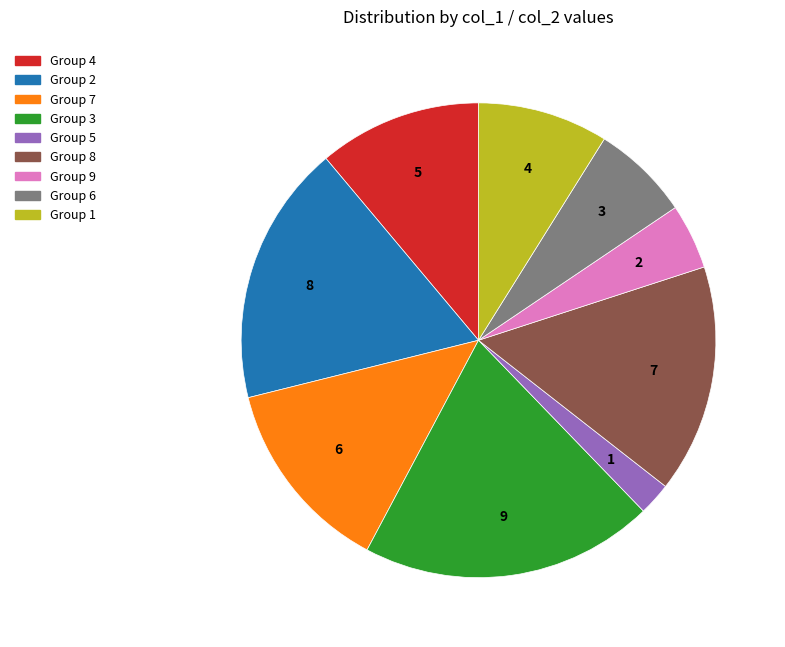

Which slice is the smallest?

Group 5